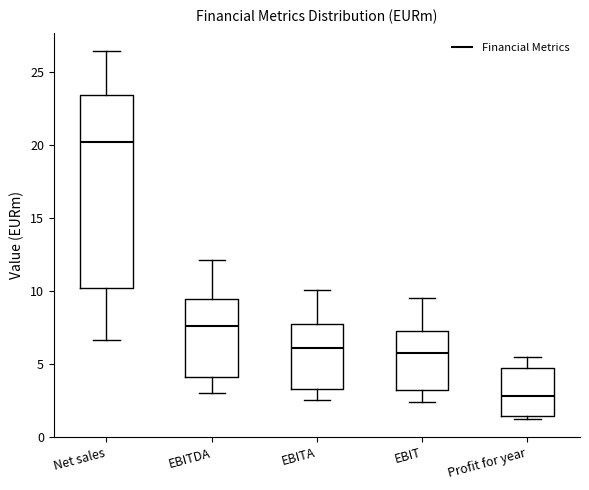

Reading left to right, transcribe this box plot: for each box, give where its median line is, the range the box spans, and where its two whiskers end, as read against the y-axis. The values are not printed on the chart, so give them approximately, as read against the axis.

Net sales: median 20.0, box 10.0 to 23.5, whiskers 6.5 to 26.5
EBITDA: median 7.5, box 4.0 to 9.5, whiskers 3.0 to 12.0
EBITA: median 6.0, box 3.5 to 7.5, whiskers 2.5 to 10.0
EBIT: median 6.0, box 3.0 to 7.5, whiskers 2.5 to 9.5
Profit for year: median 3.0, box 1.5 to 5.0, whiskers 1.0 to 5.5